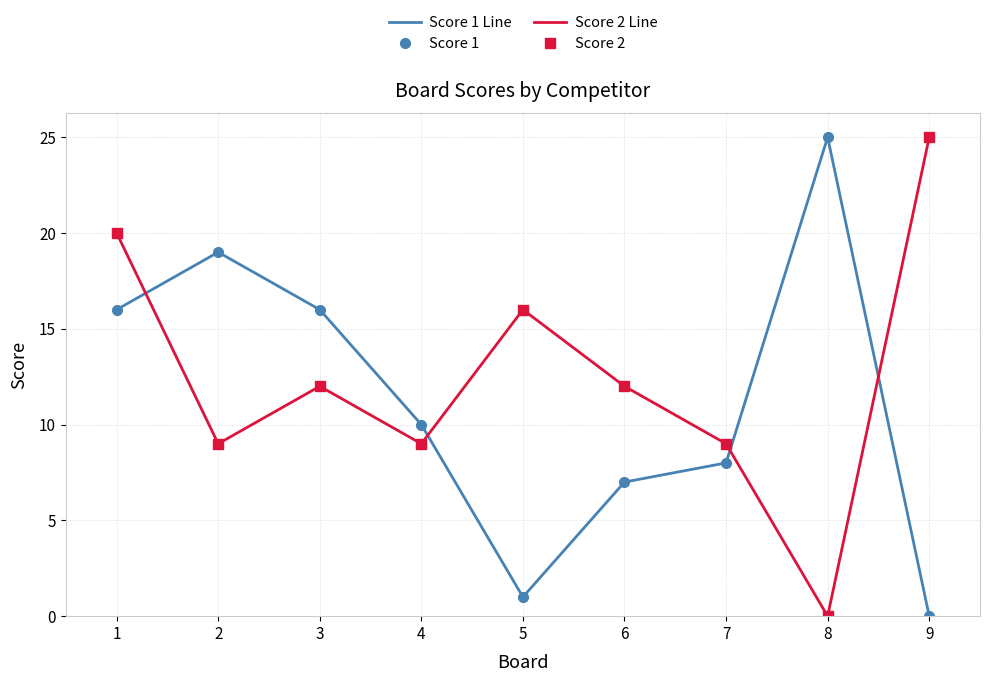

How many values in the Score 2 Line series exceed 12?

3